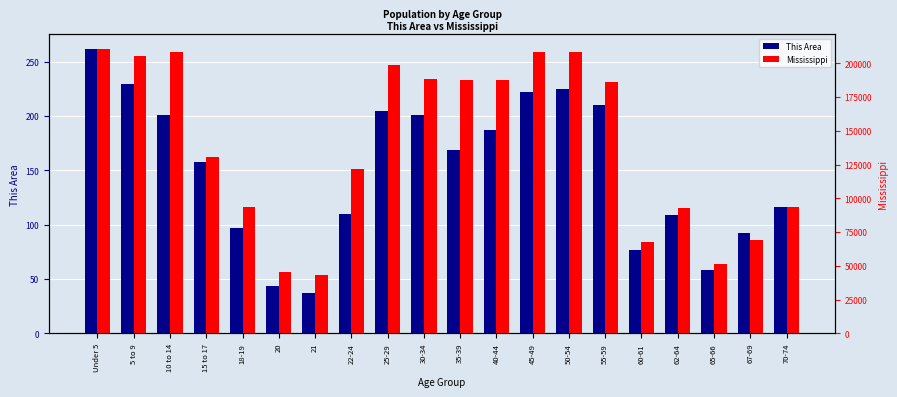

At which label does Mississippi reach its minimum?

21